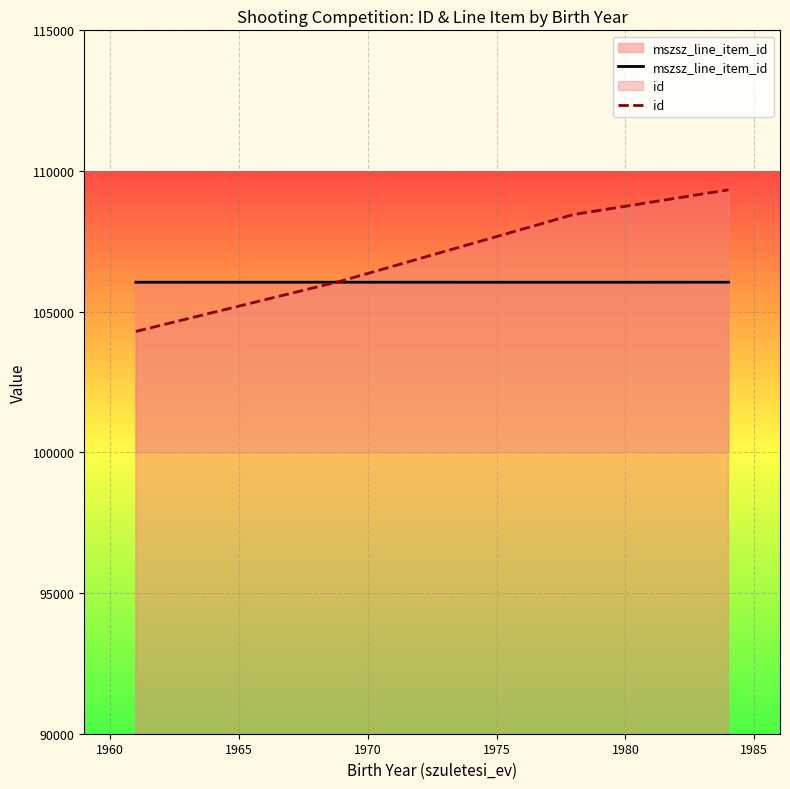

How many times do mszsz_line_item_id and id cross each other?

1